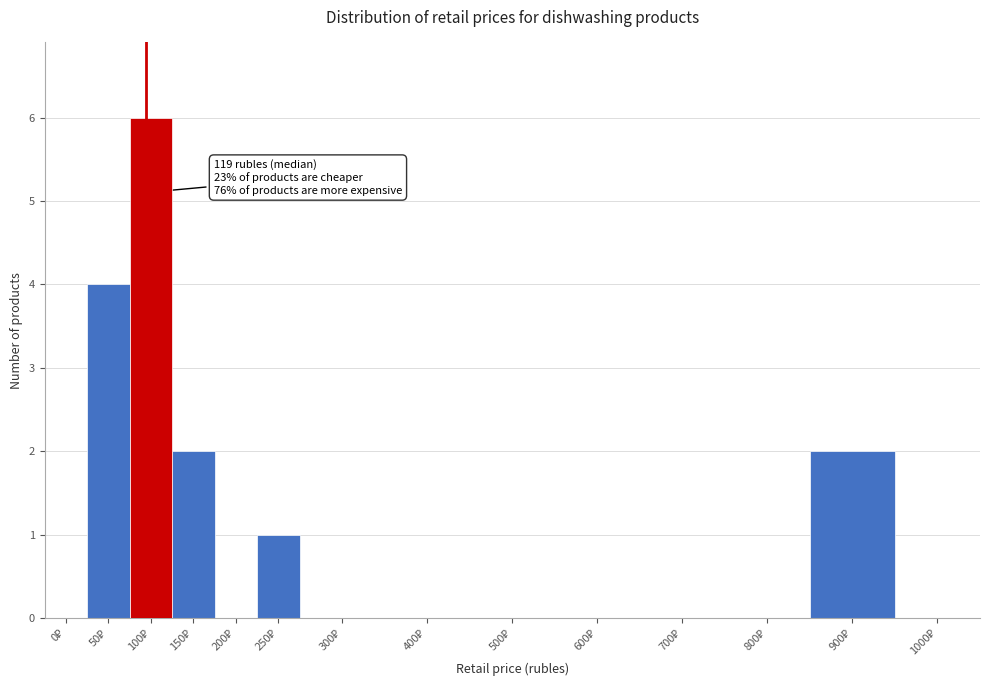

What is the greatest value displayed?

6